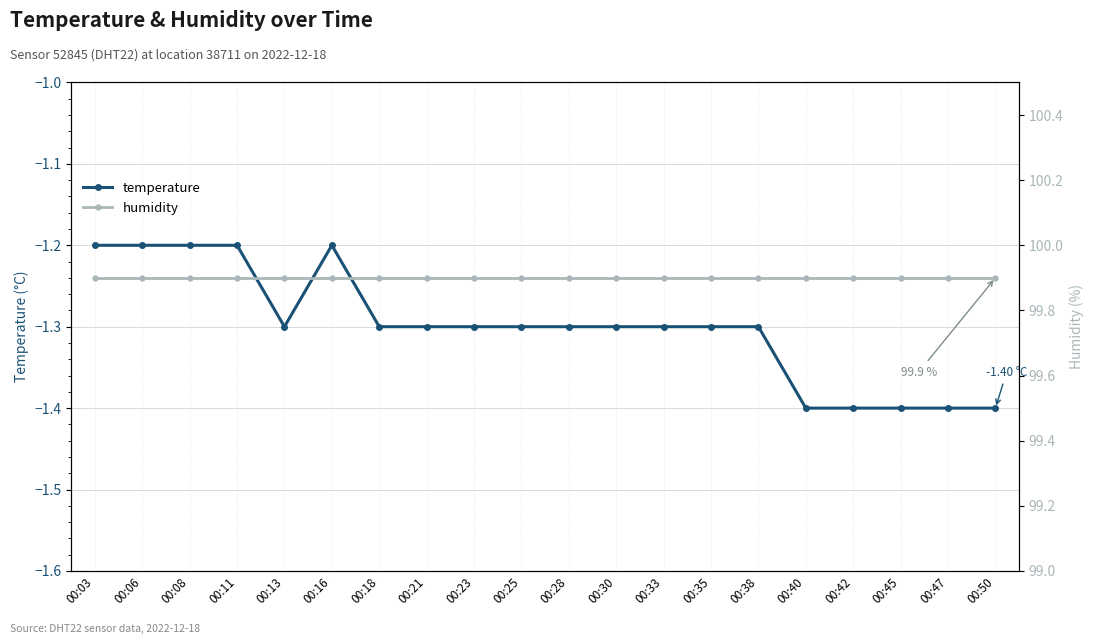

Rank the series by their maximum value, from lowest to highest.

temperature, humidity